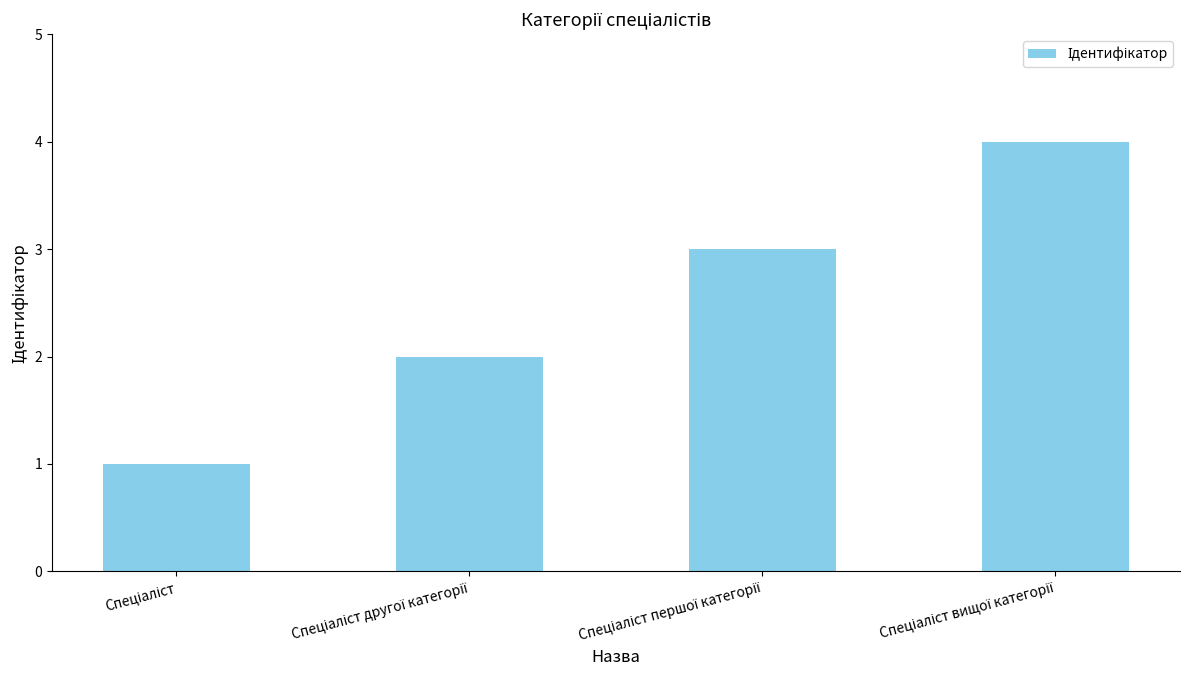

What is the difference between the maximum and minimum values?

3